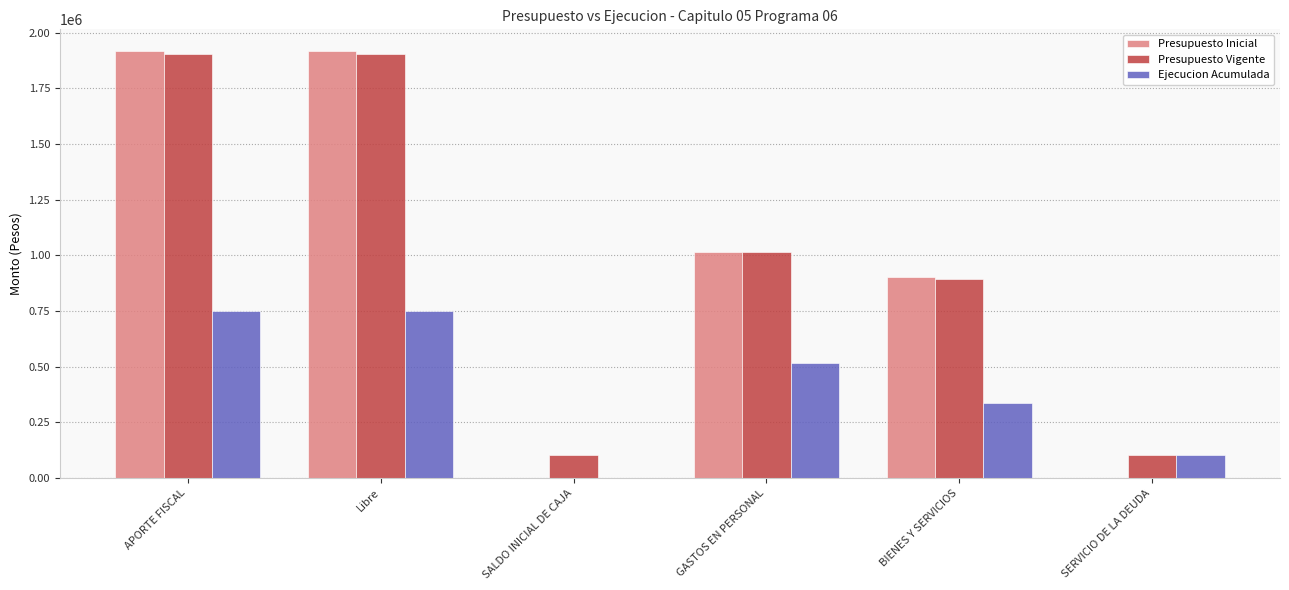

What is the total value across all series at SERVICIO DE LA DEUDA?

203536